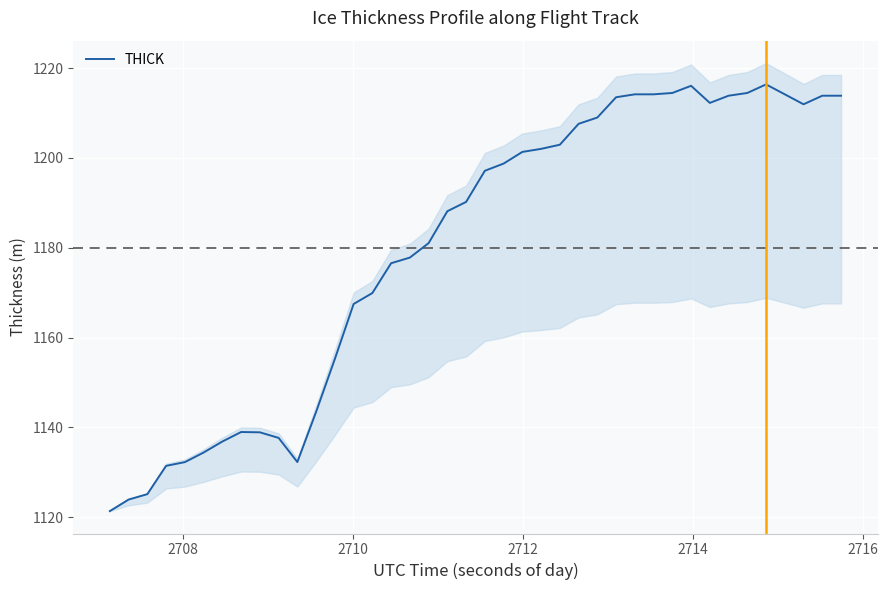

What is the minimum value for THICK?

1121.3